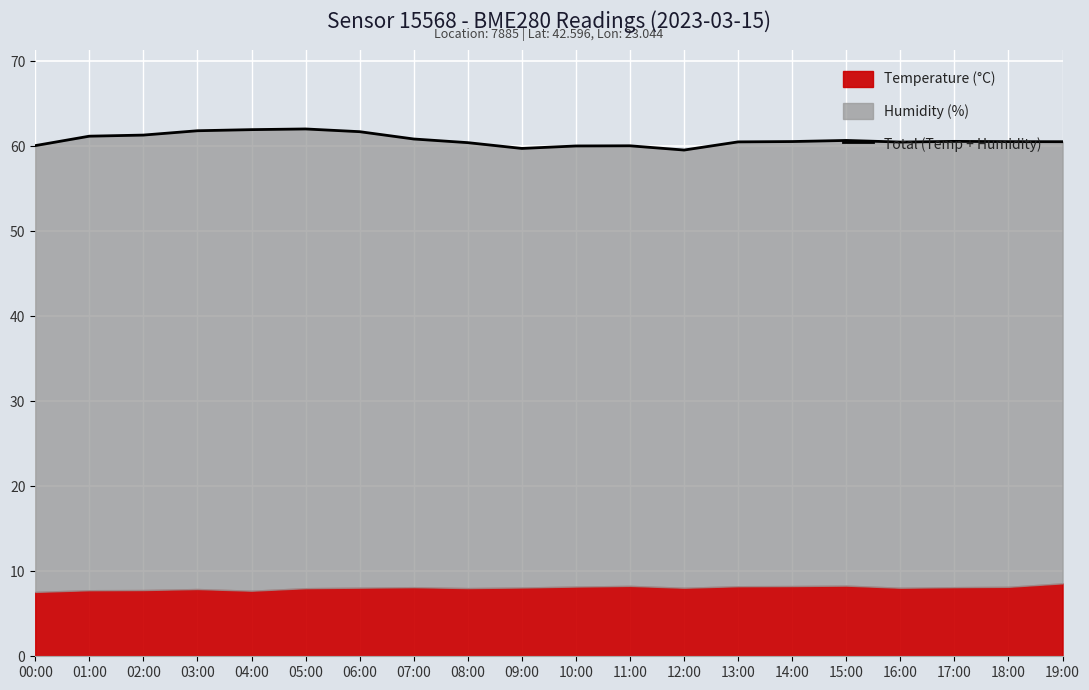

What is the difference between the values at 09:00 and 05:00?

2.3